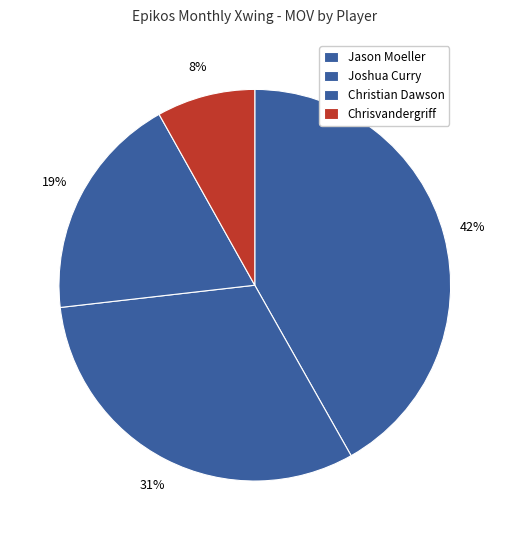

Count the number of slices in the pie.

4